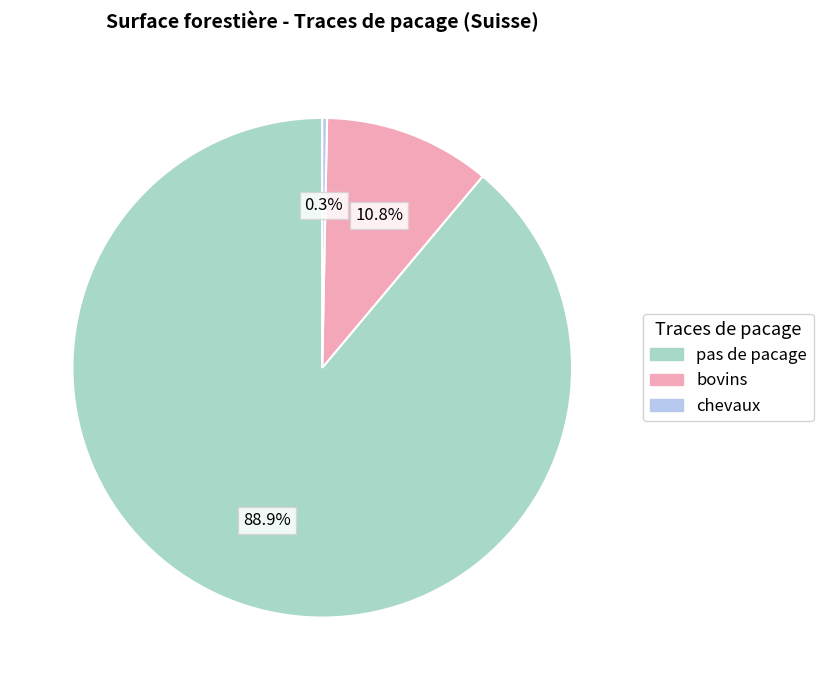

Which slice represents more than half of the pie?

pas de pacage